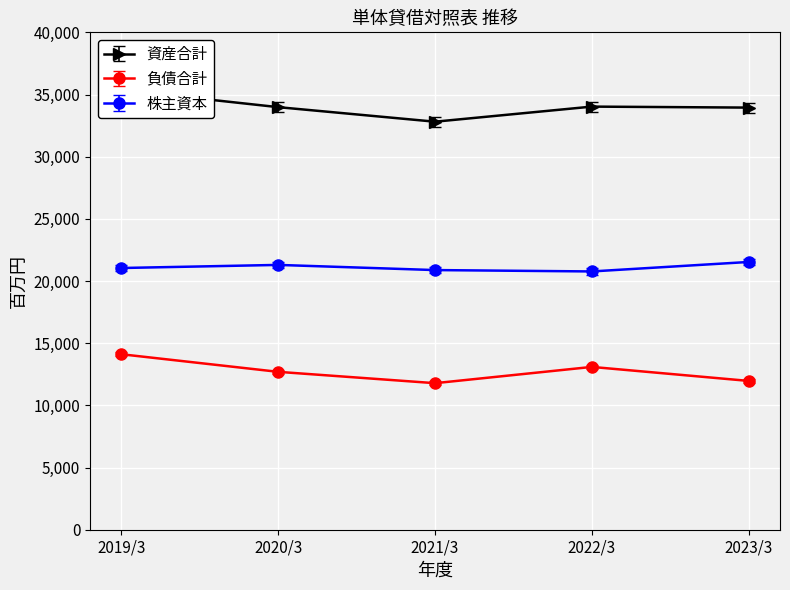

Rank the series by their maximum value, from highest to lowest.

資産合計, 株主資本, 負債合計